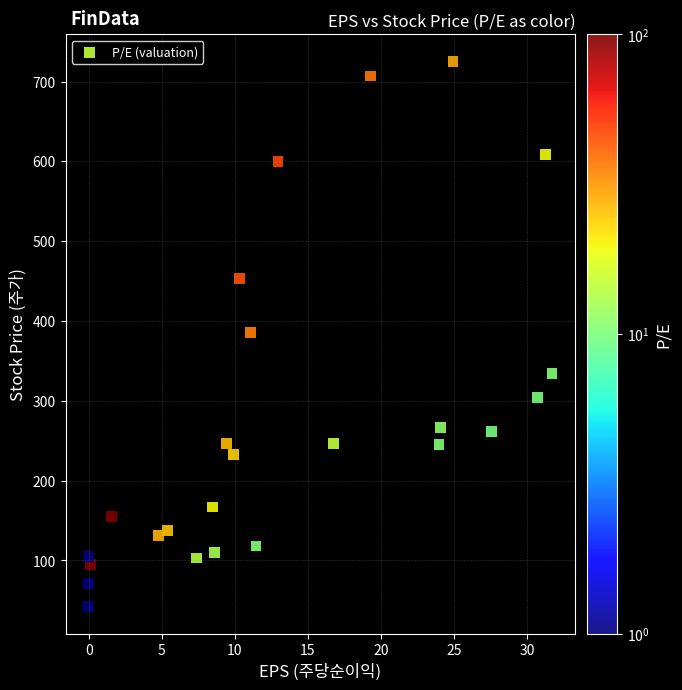

What is the range of X values (max minus min)?

31.7